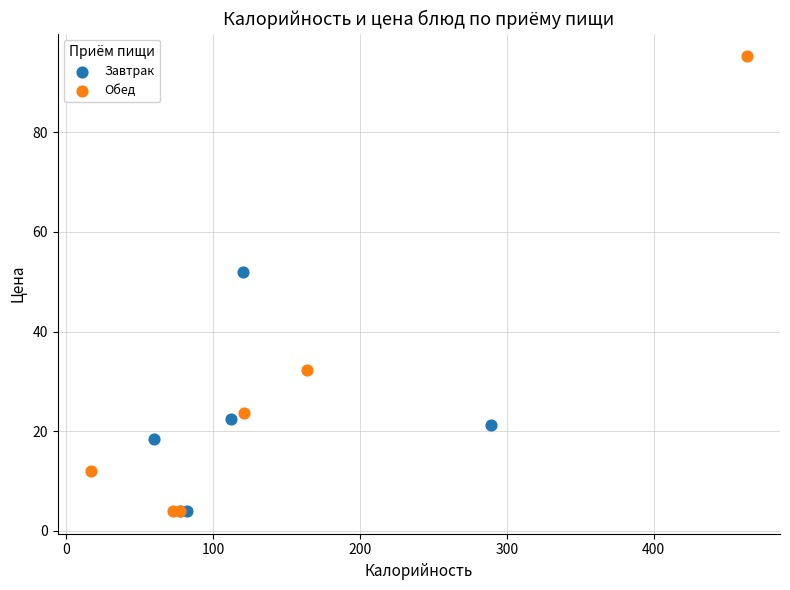

Which series reaches the maximum Y coordinate?

Обед